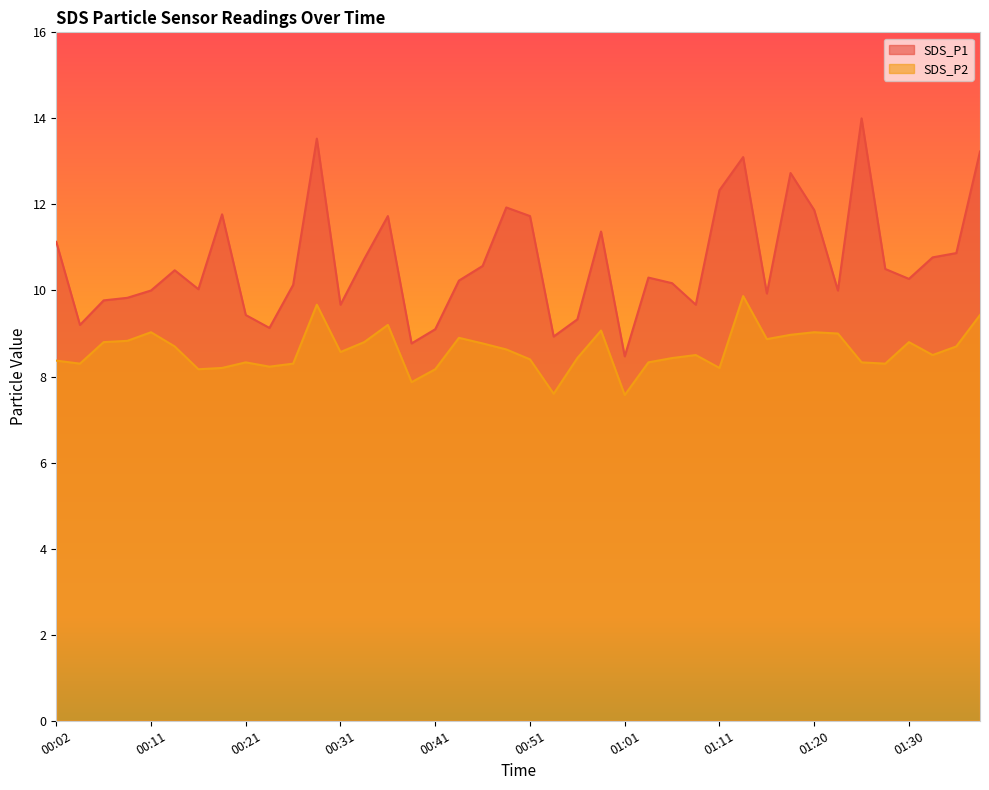

What are all the series names shown in the legend?

SDS_P1, SDS_P2